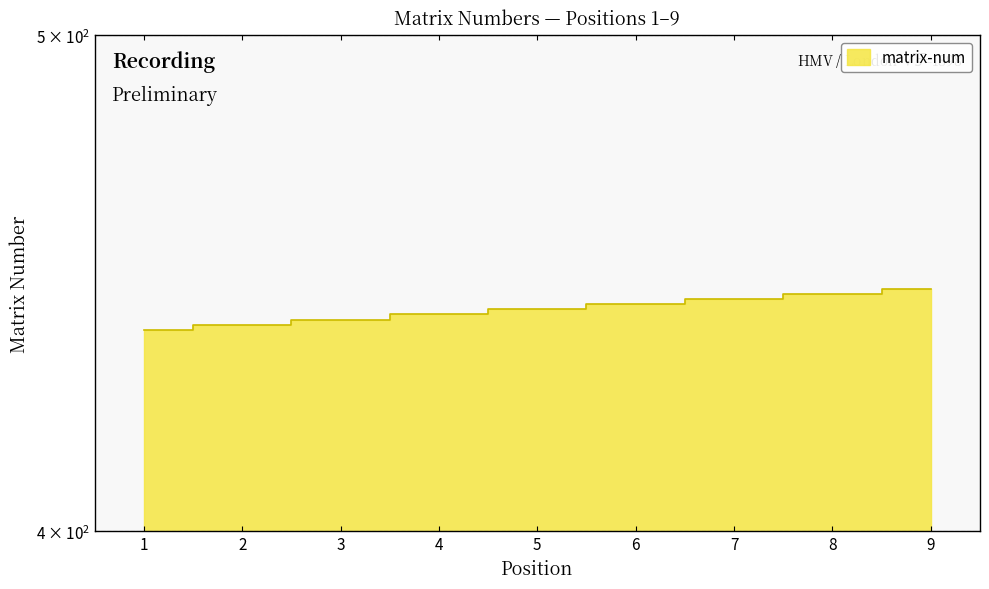

Read the value at 2.

439